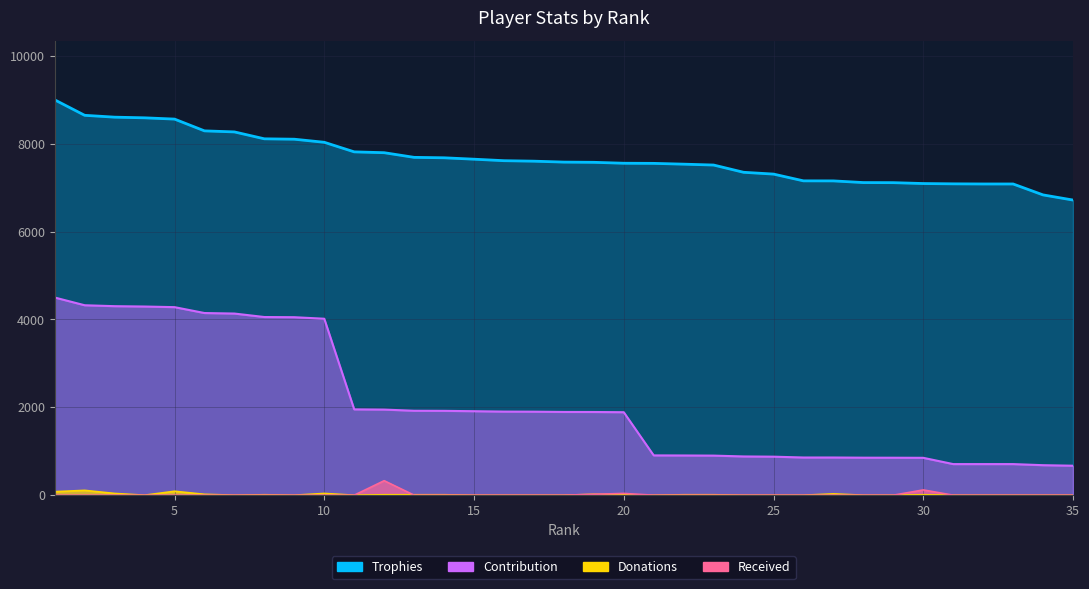

What is the difference between the maximum and minimum values in the Donations series?

110